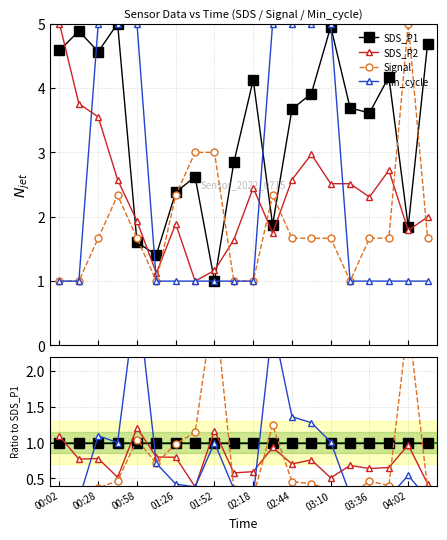

After their last crossing, which series has the higher values: SDS_P1 or Signal?

SDS_P1